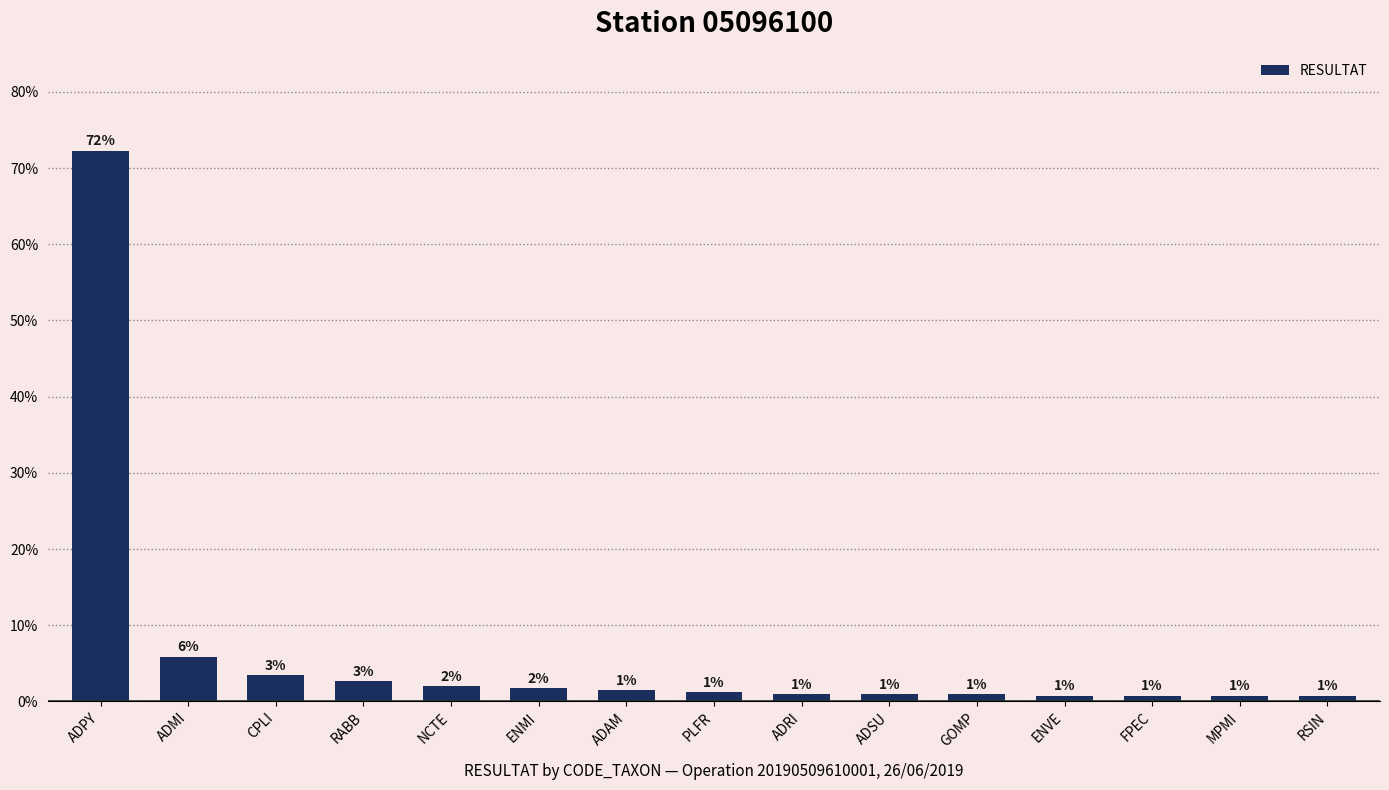

Which label corresponds to the largest value in the chart?

ADPY